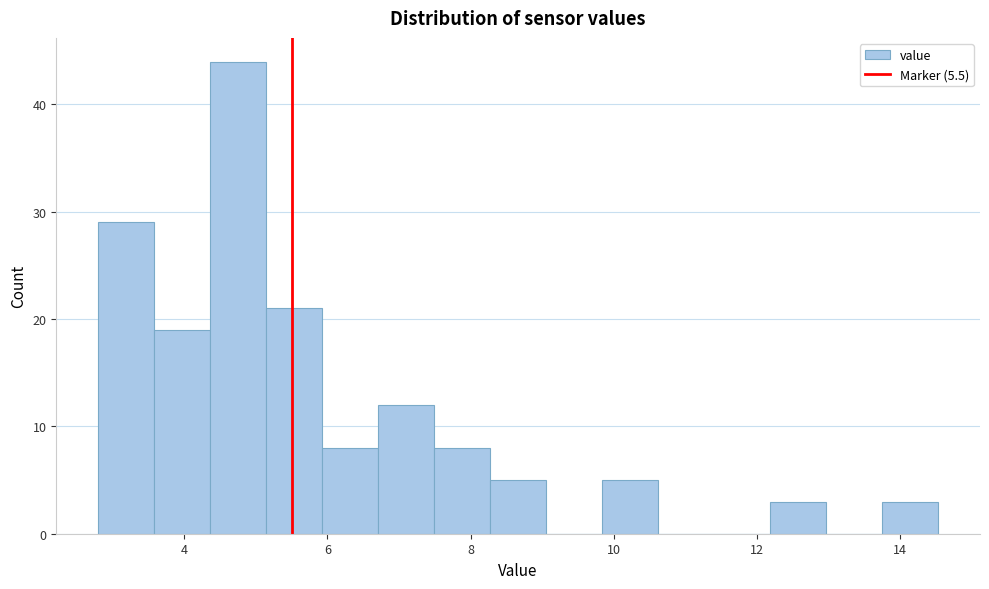

Around what value on the x-axis is the tallest bar? Give the approximate position of its centre, as read against the axis.

4.8